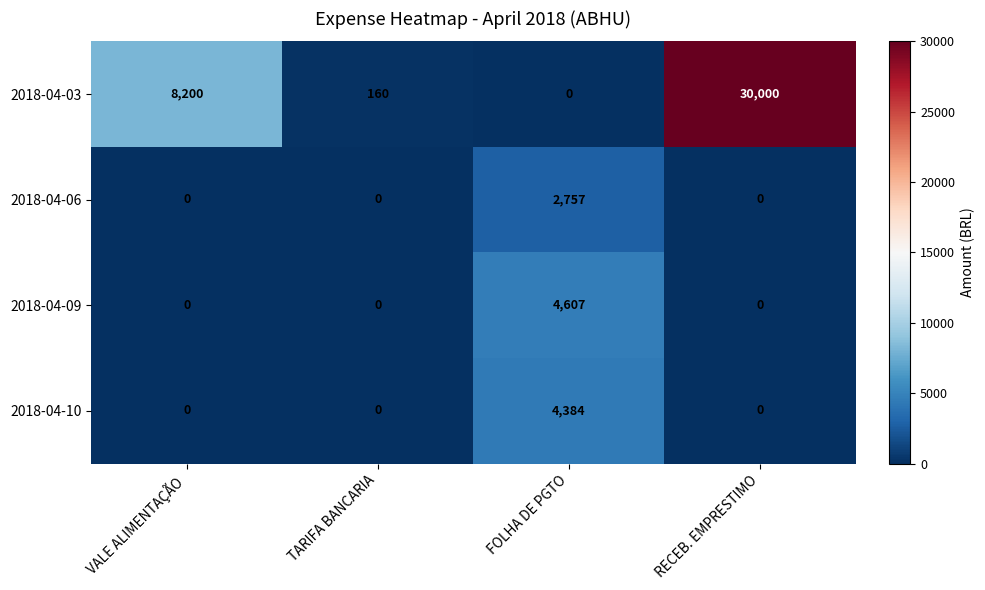

Is it true that 2018-04-10 equals 4384 at FOLHA DE PGTO?

True